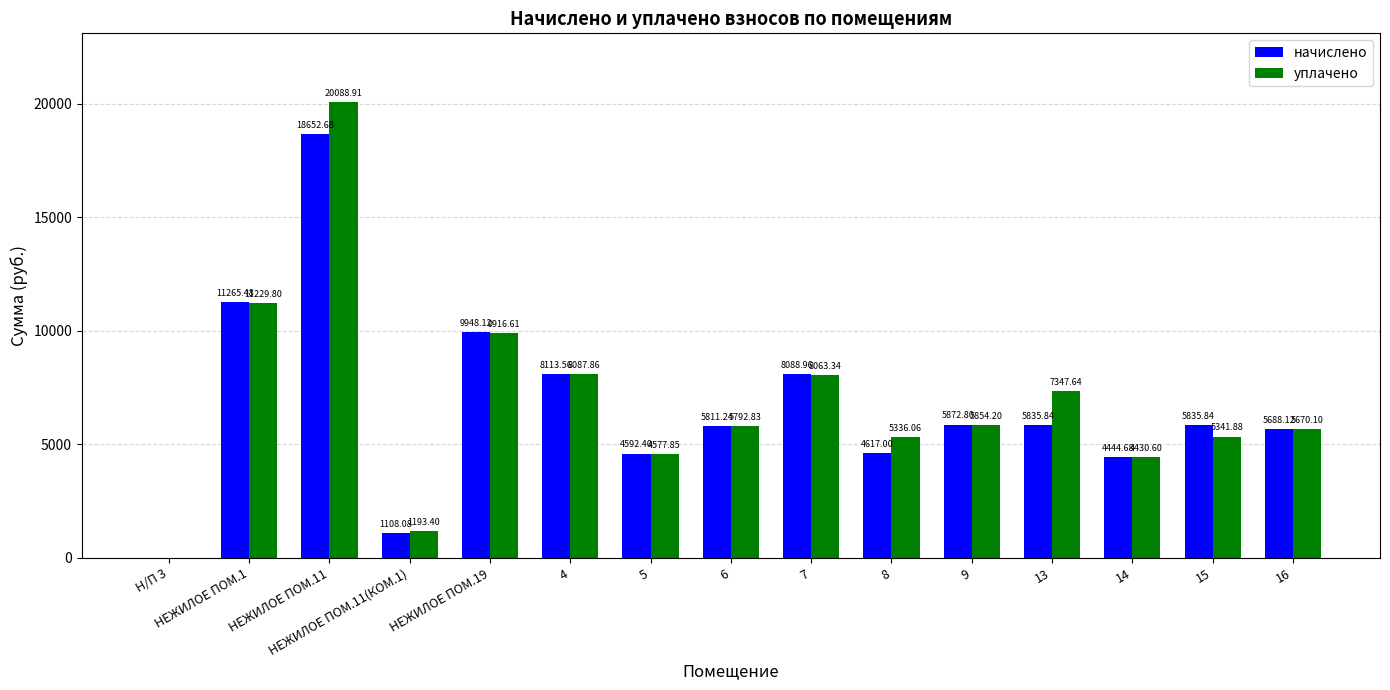

At which category is the sum across all series the highest?

НЕЖИЛОЕ ПОМ.11